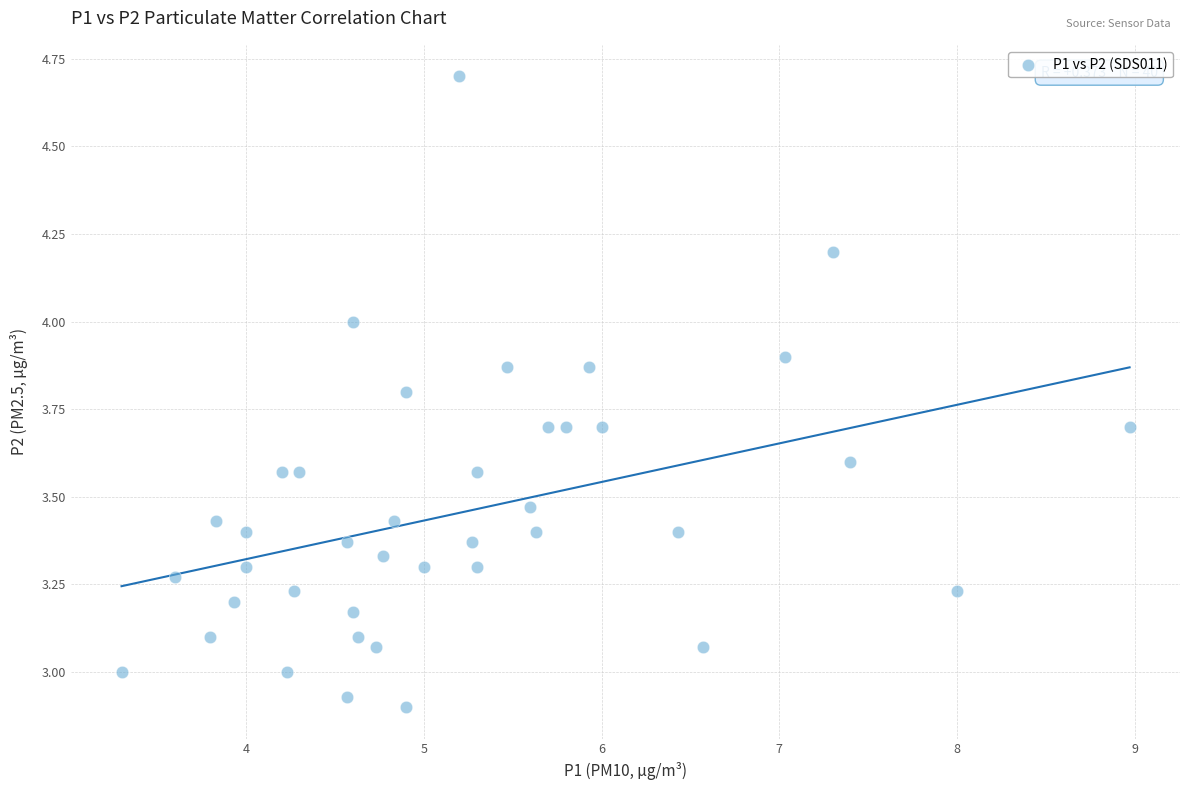

What is the range of Y values (max minus min)?

1.8